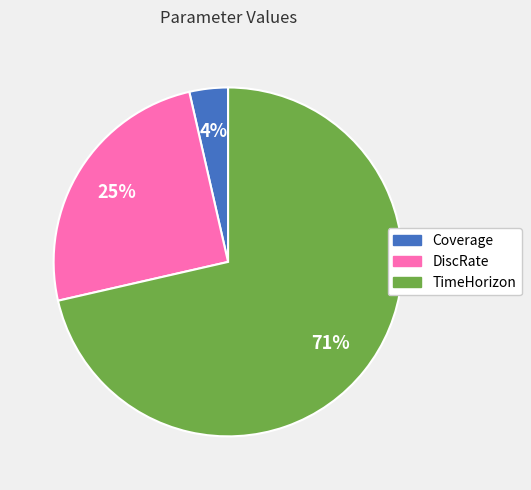

Rank the categories by value from highest to lowest.

TimeHorizon, DiscRate, Coverage